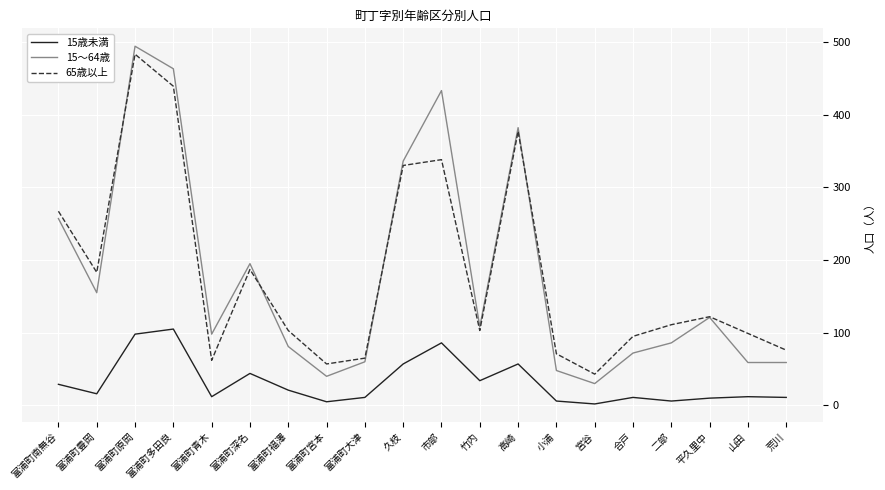

True or false: 15歳未満 and 65歳以上 cross at least once.

False